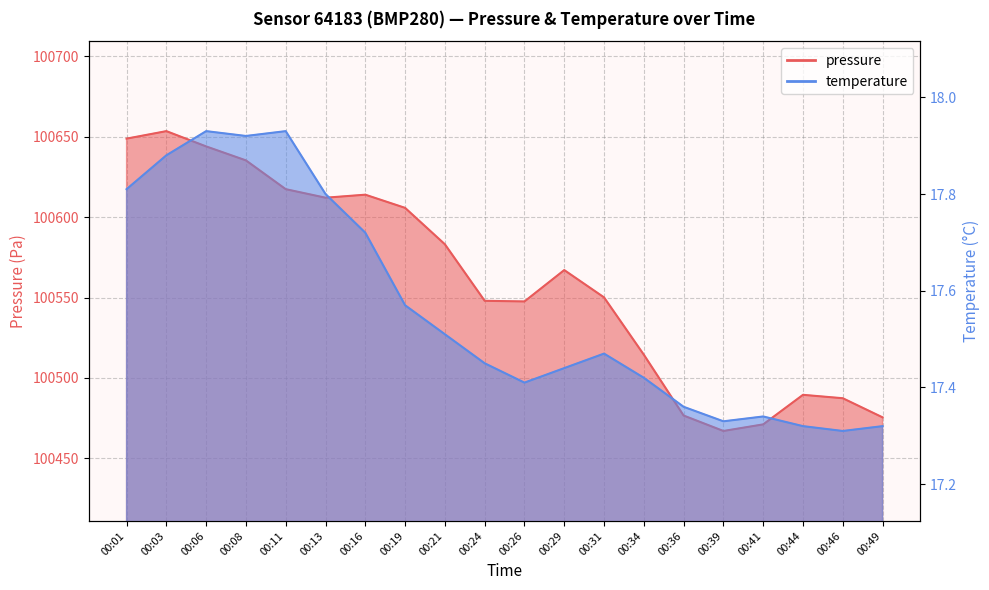

What are all the series names shown in the legend?

pressure, temperature